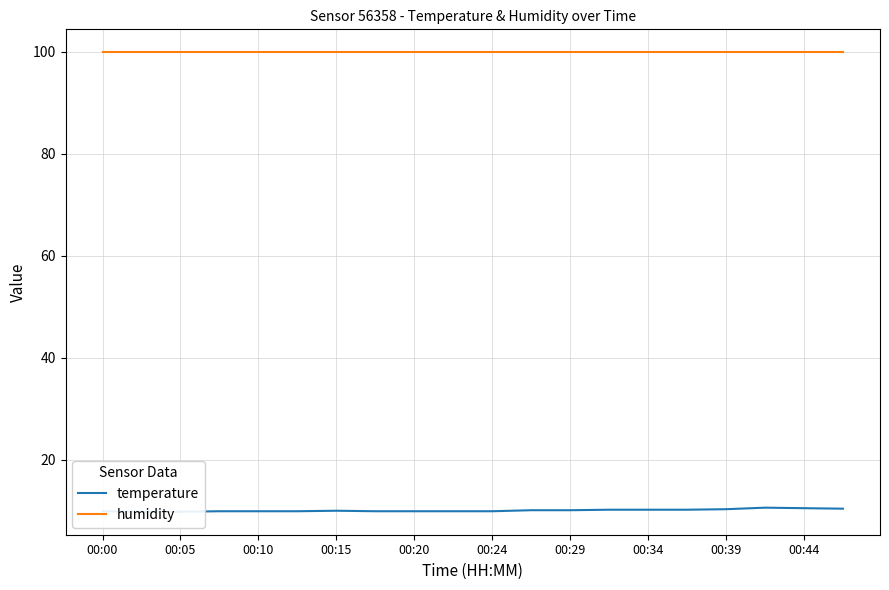

Where is the first local maximum for temperature?

00:15